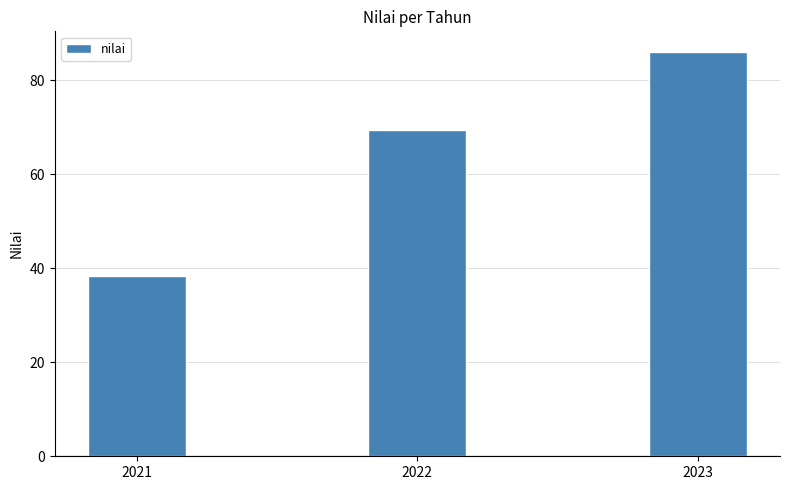

List the labels in order of value, largest first.

2023, 2022, 2021